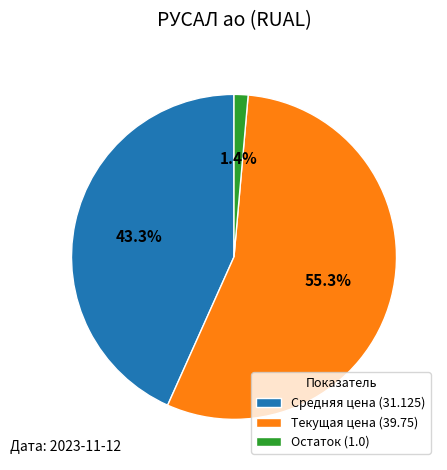

Count the number of slices in the pie.

3